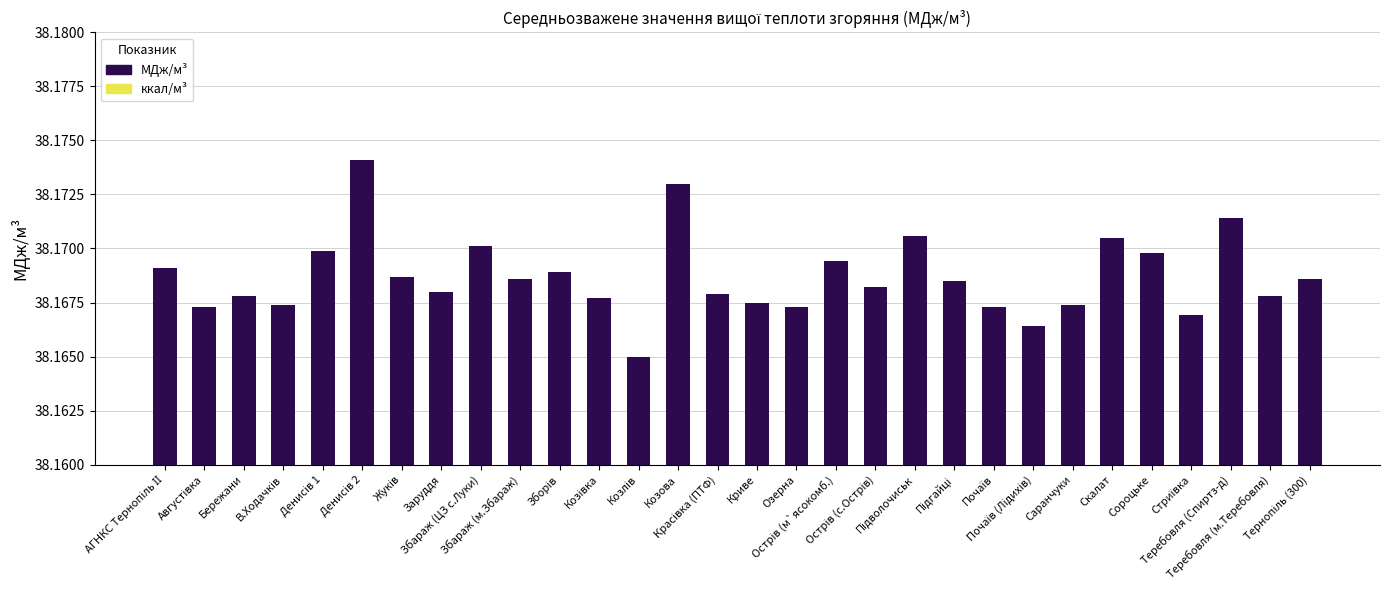

Count the values in the range 38 to 39.

30